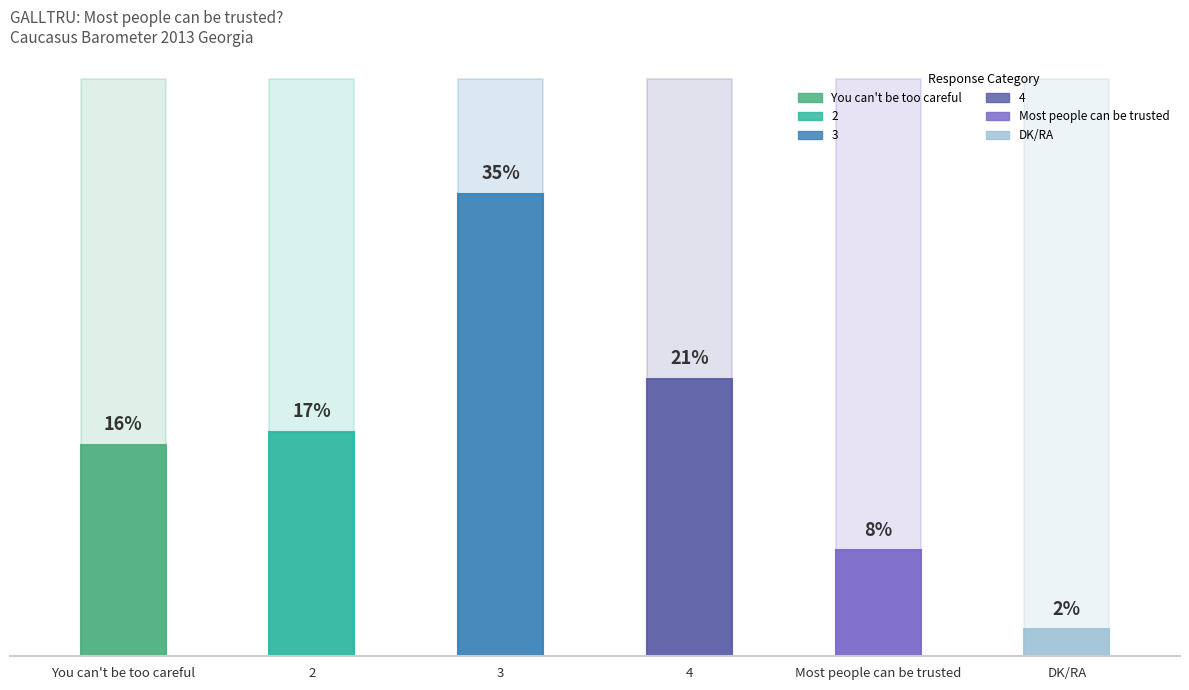

Where does the data first go above 17?

3